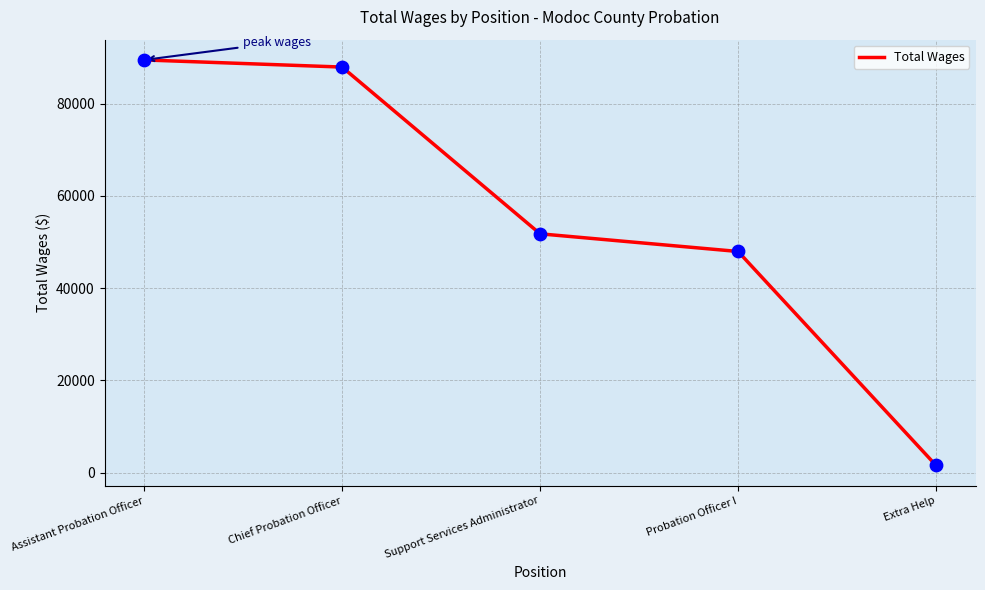

What is the ratio of the value at Chief Probation Officer to the value at Support Services Administrator?

1.7